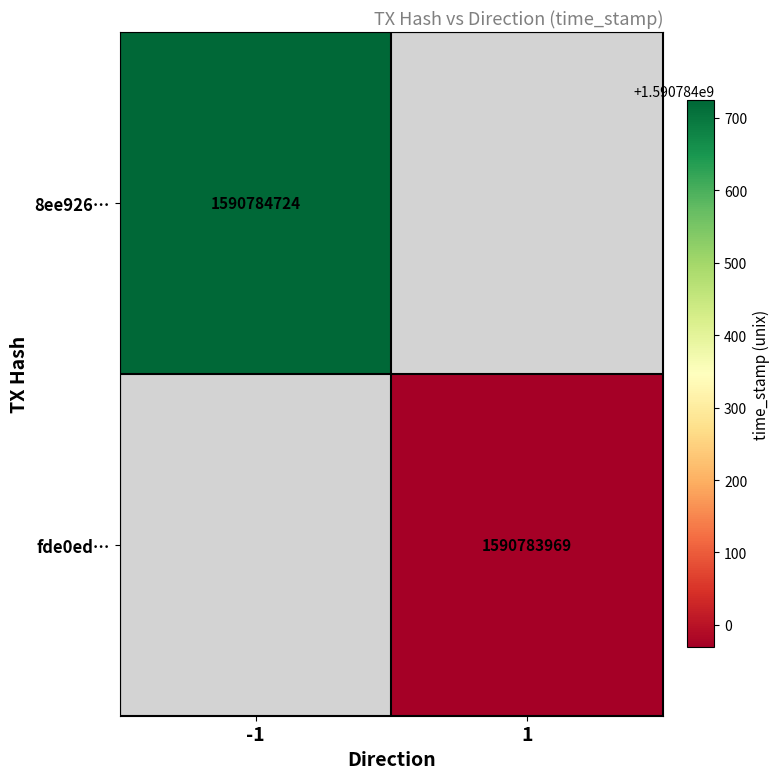

Is it true that 8ee926abbe78a7ef6328797becbd0c4c49a77f4 equals -1 at direction?

True